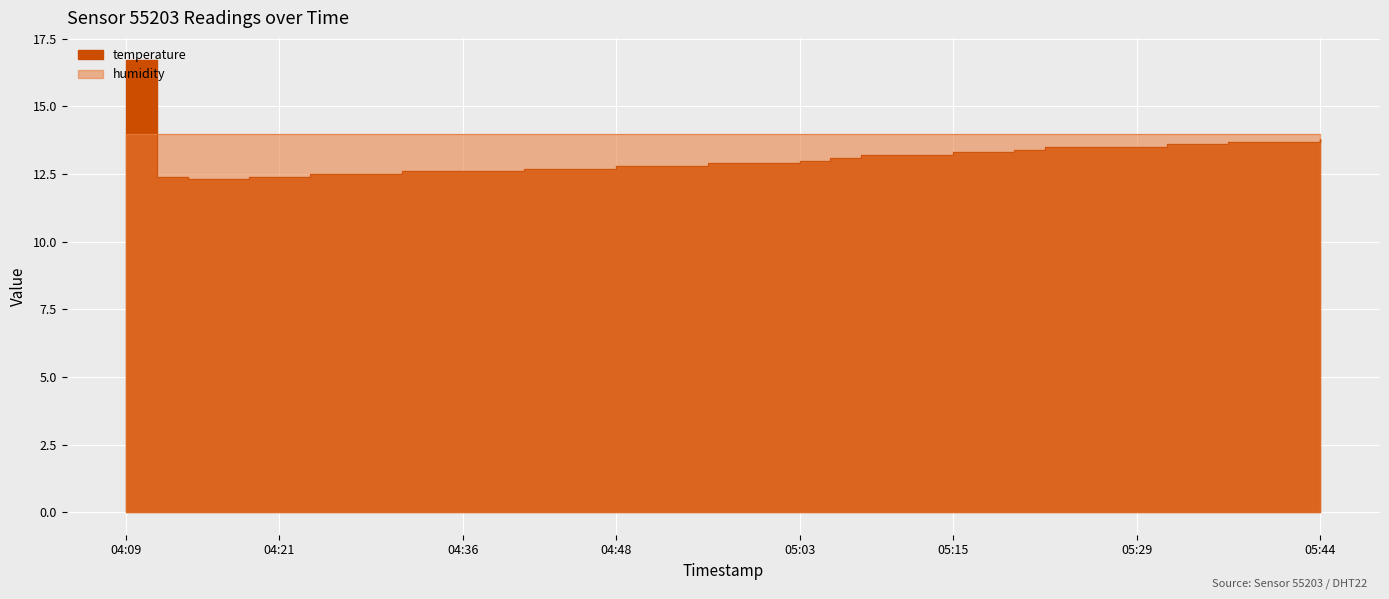

List the labels in order of value, largest first.

04:09, 05:44, 05:37, 05:39, 05:42, 05:32, 05:34, 05:22, 05:25, 05:27, 05:29, 05:20, 05:15, 05:17, 05:07, 05:10, 05:12, 05:05, 05:03, 04:55, 04:58, 05:00, 04:48, 04:50, 04:53, 04:40, 04:43, 04:45, 04:31, 04:33, 04:36, 04:38, 04:23, 04:26, 04:28, 04:11, 04:18, 04:21, 04:14, 04:16